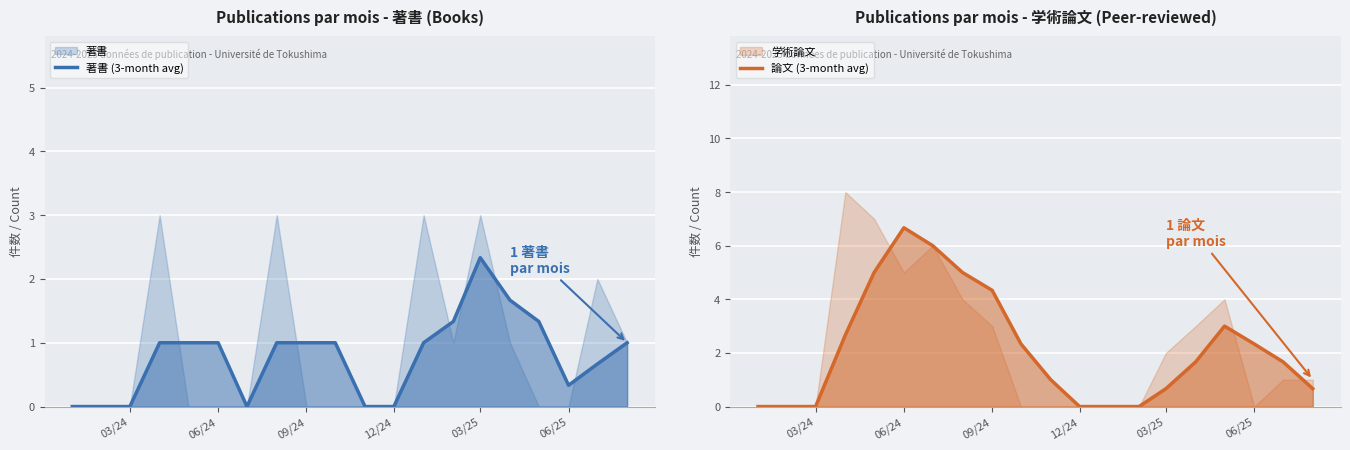

What is the value of the 論文 (3-month avg) point at the 7th from the left?

6.0